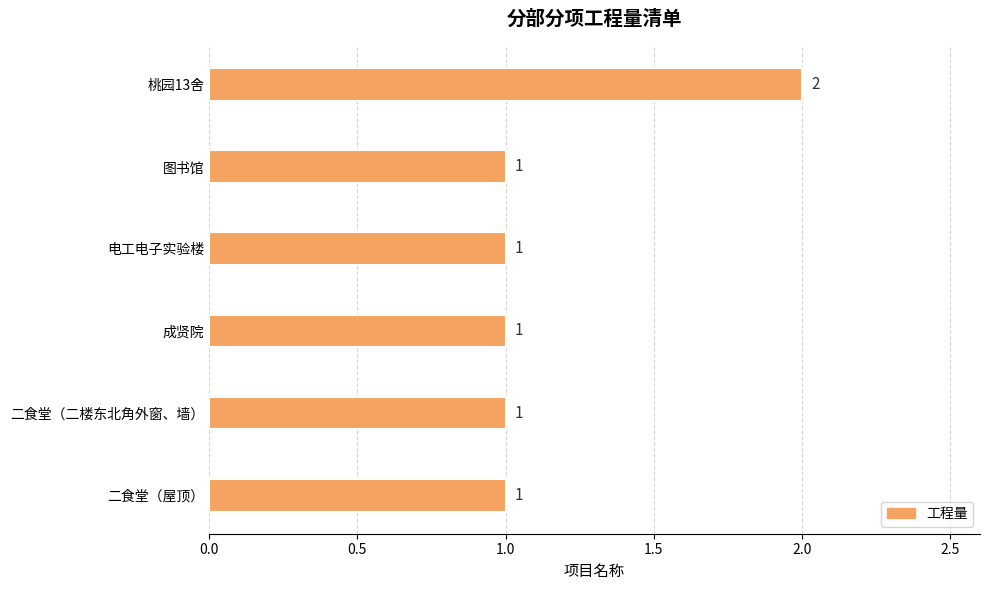

Count the values in the range 1 to 2.

6